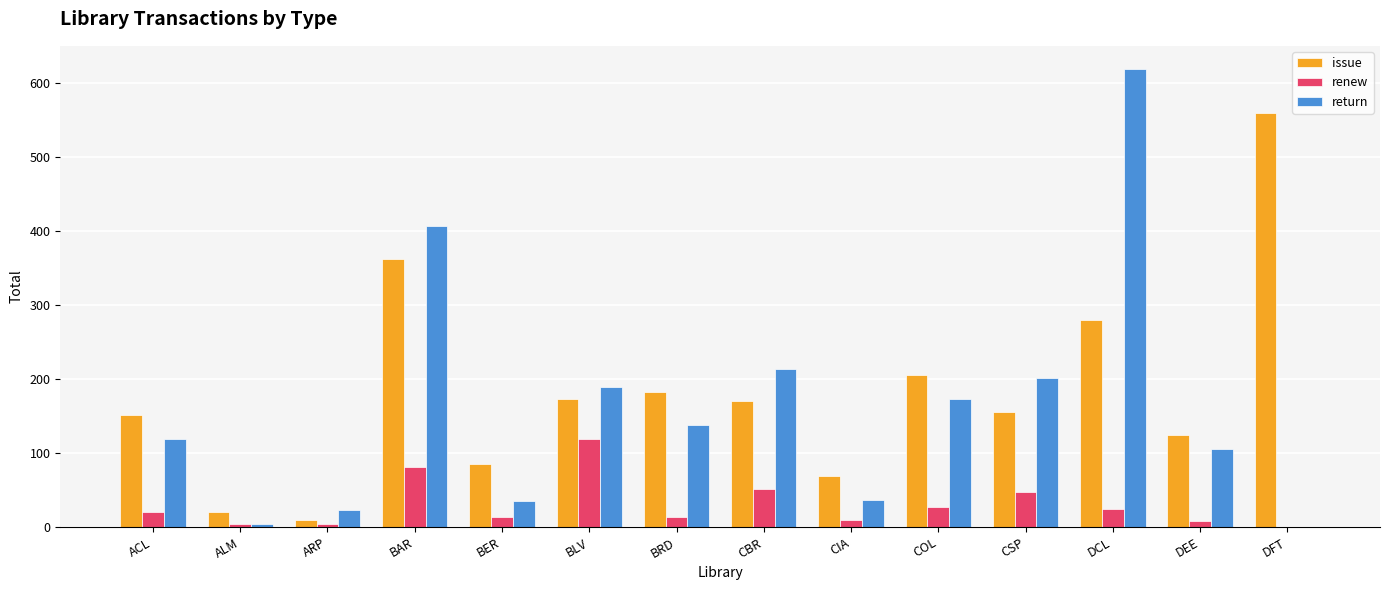

Are the bars grouped side by side (vs. stacked)?

Yes